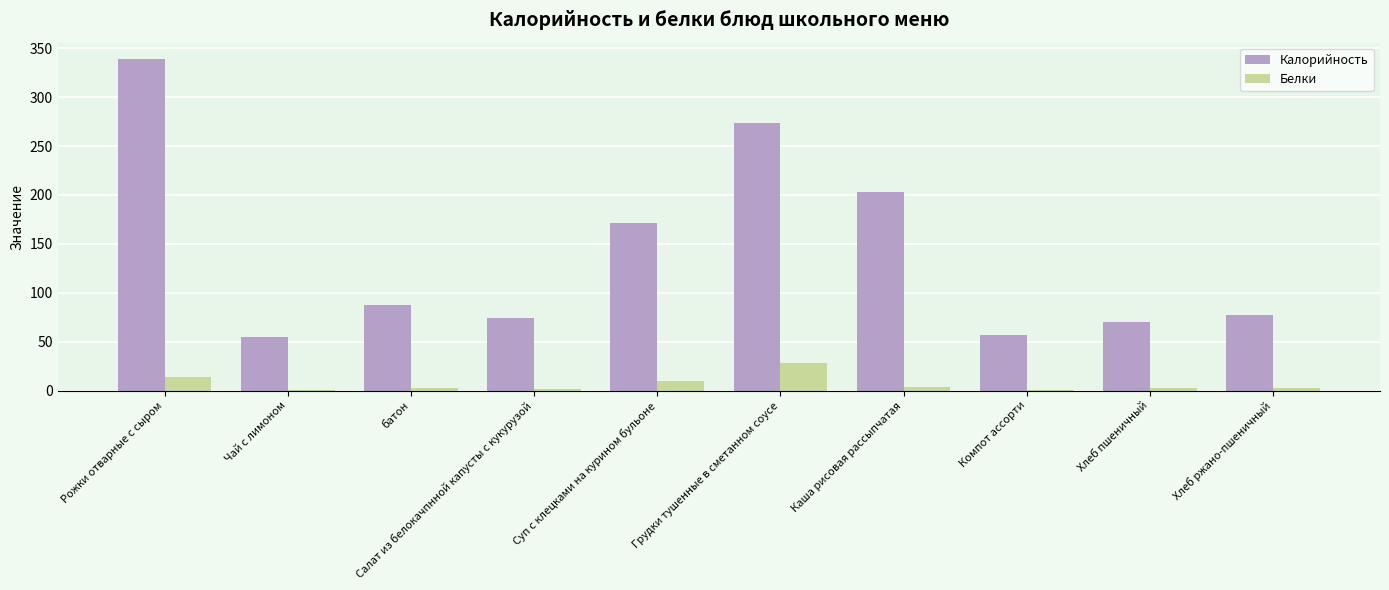

What is the maximum value for Белки?

28.4